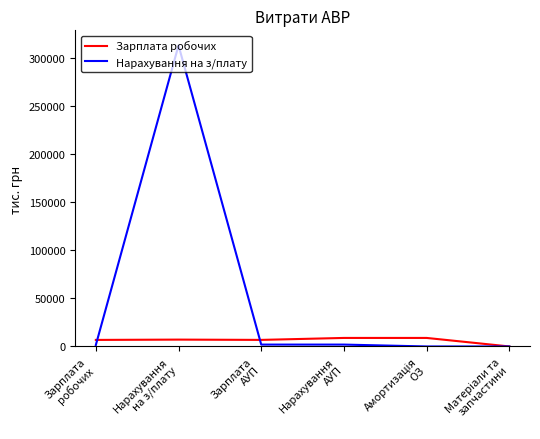

At which category does the chart reach its peak across all series?

Нарахування
на з/плату